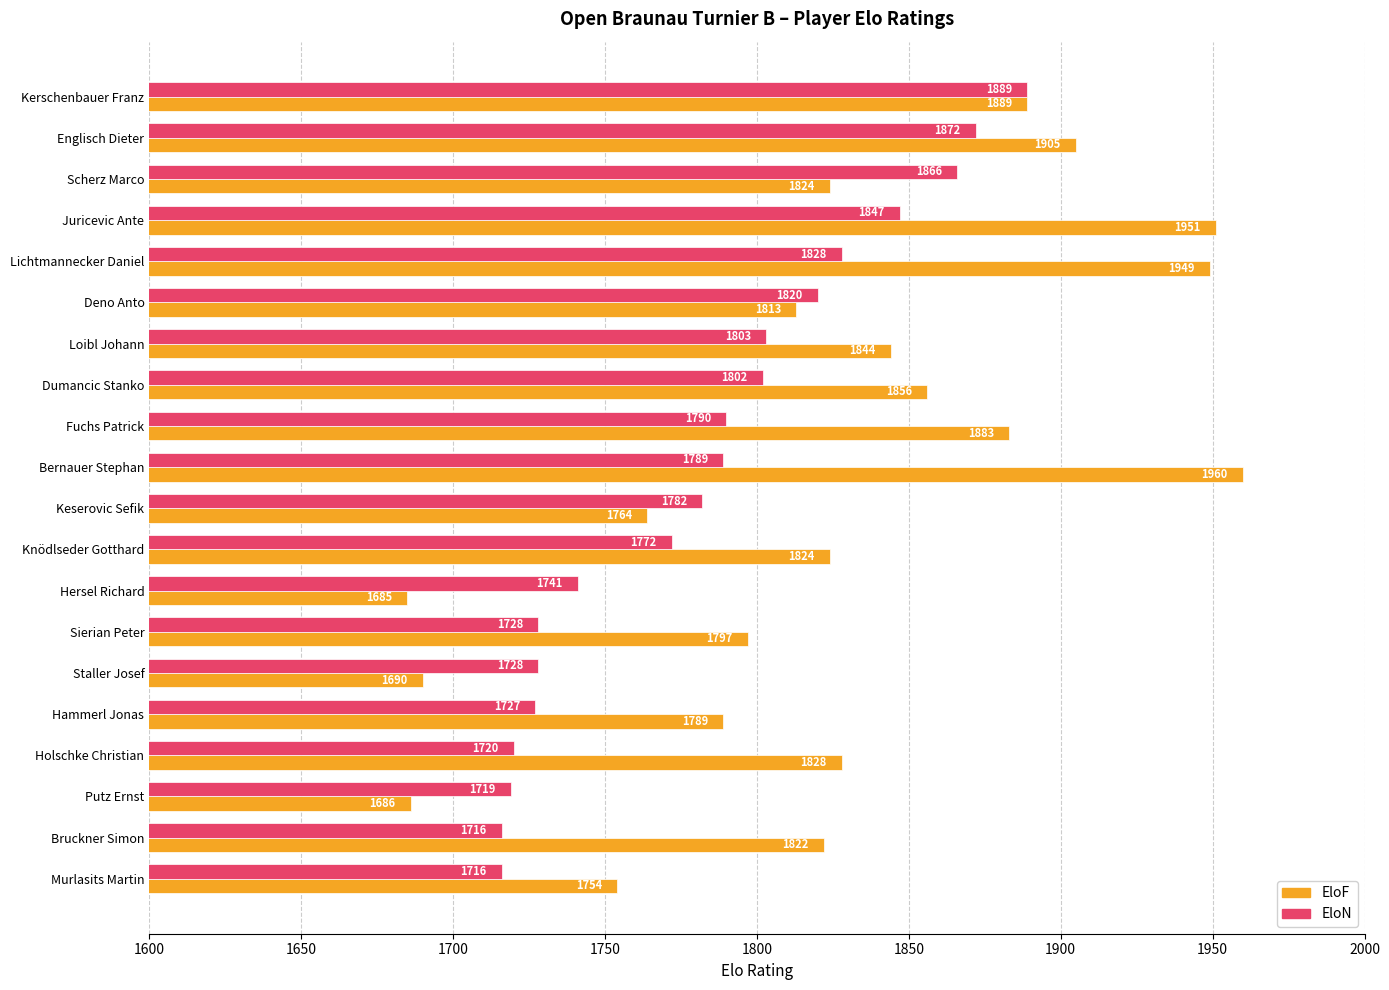

What is the difference between the maximum and minimum values in the EloN series?

173